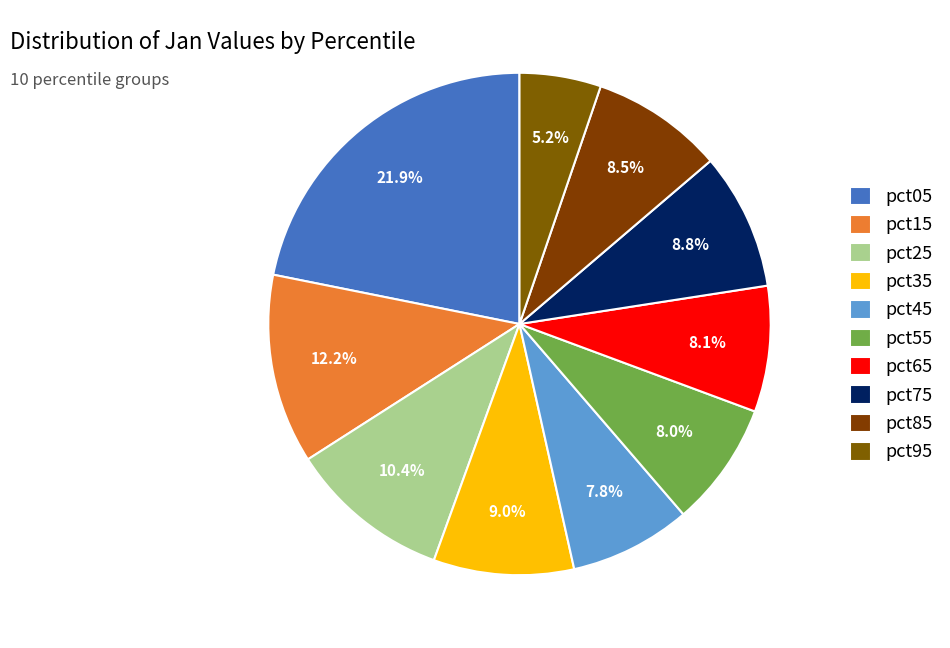

The pct15 slice represents 12% of the pie. True or false?

True